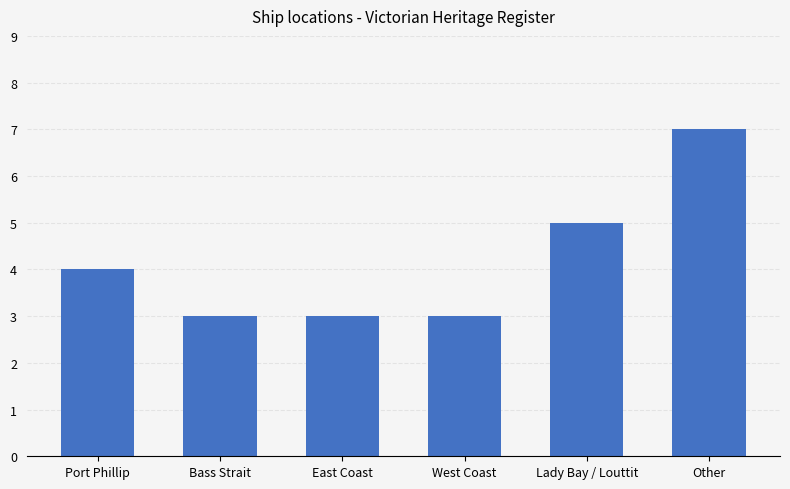

What is the maximum value shown in the chart?

7